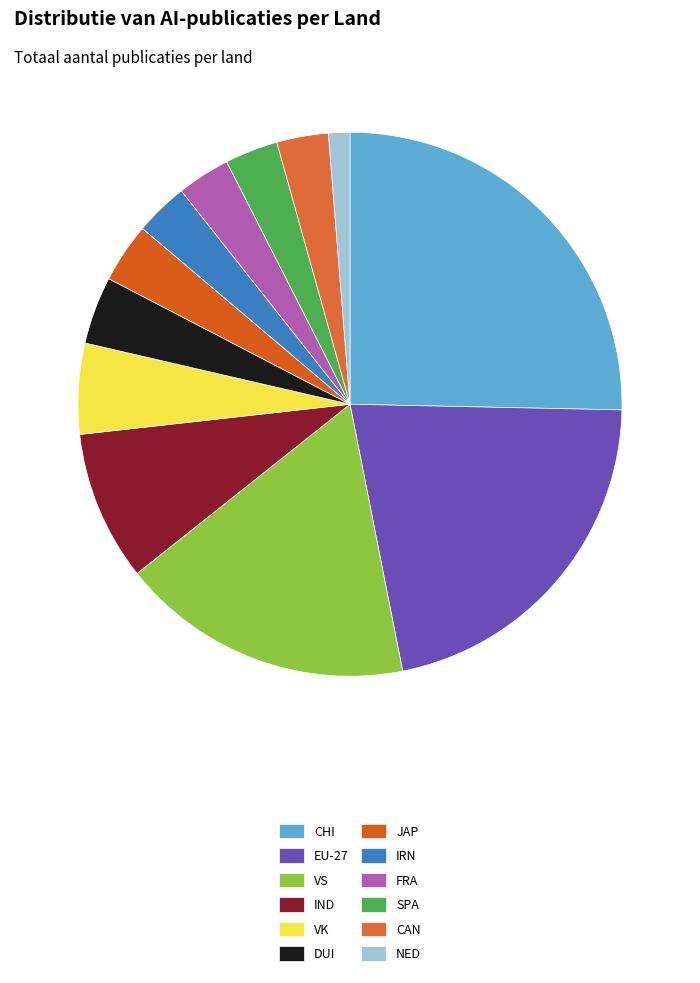

Combined, do EU-27 and IRN account for over 50%?

No